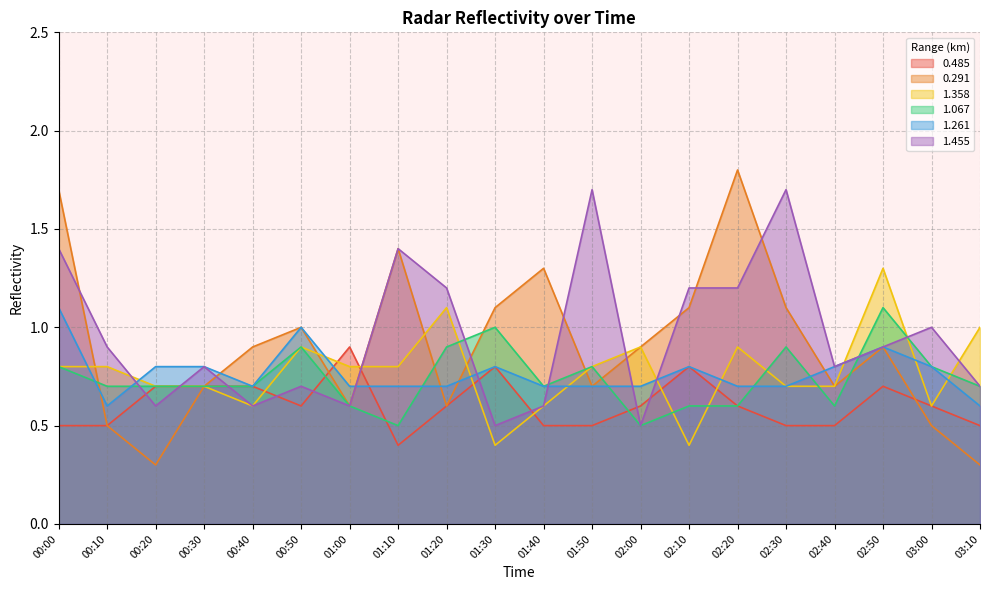

How many 0.485 values are between 0 and 1?

20